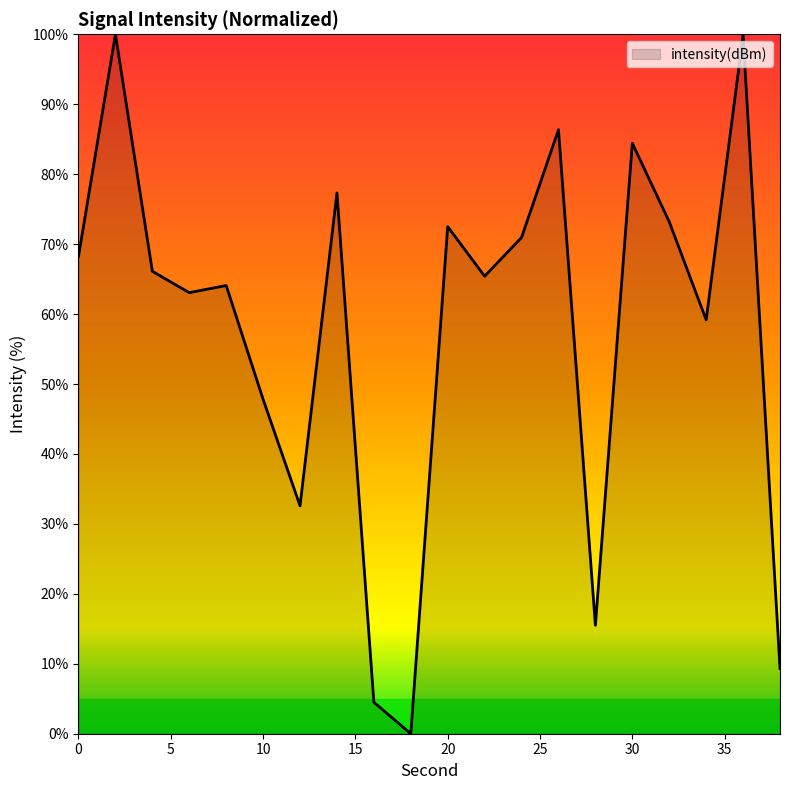

What is the difference between the maximum and minimum values?

100.0